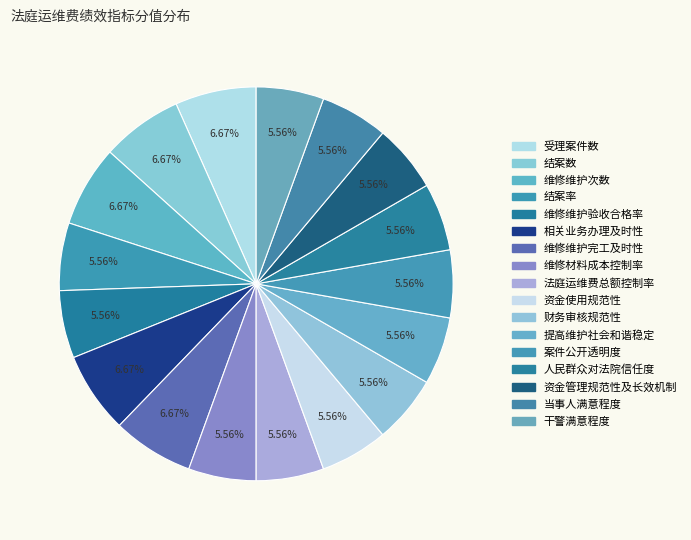

The 提高维护社会和谐稳定 slice represents 1% of the pie. True or false?

False